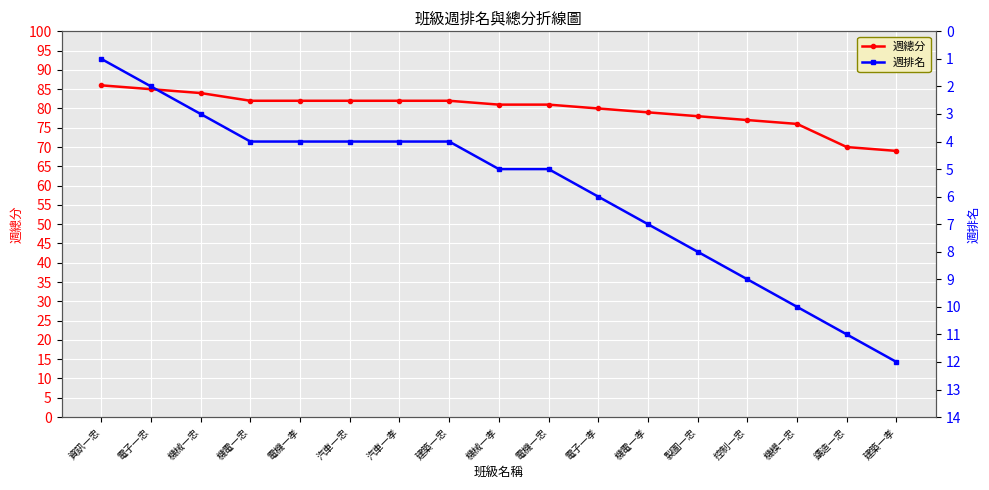

The 週排名 series shows 4 at 汽車一忠. True or false?

True